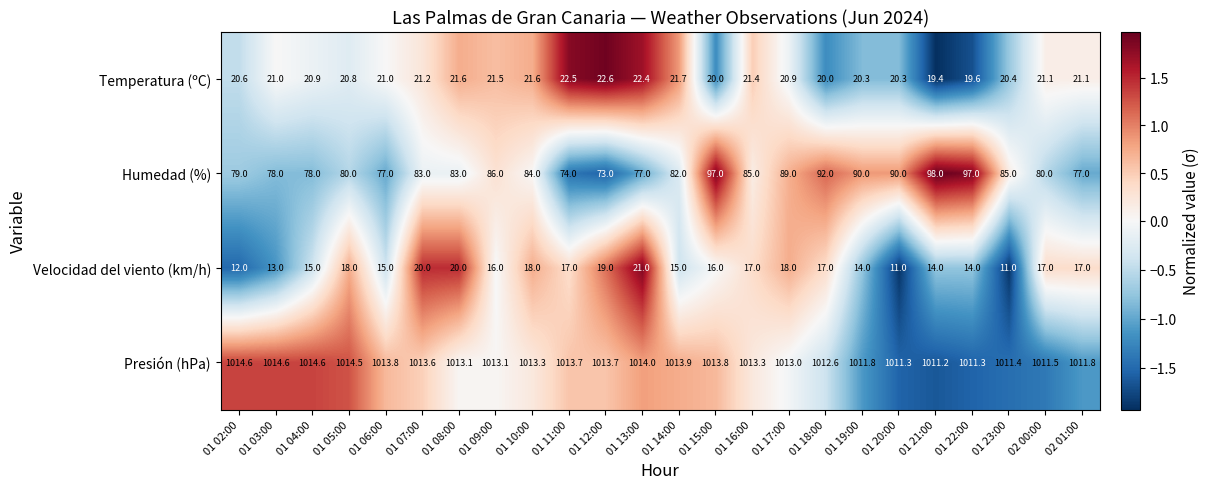

What is the sum of all Velocidad del viento (km/h) values?

385.0